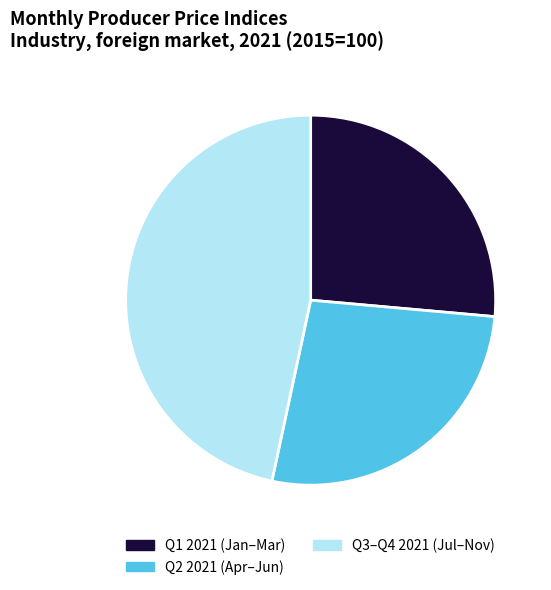

Which slice is the smallest?

Q1 2021 (Jan–Mar)